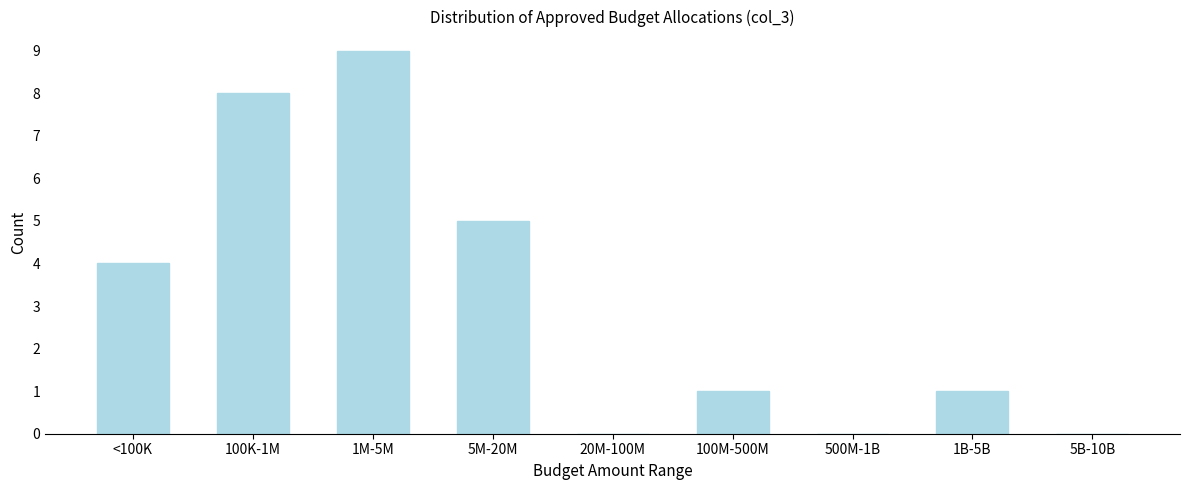

Reading right to left, extract all data points from this chart.

5B-10B=0	1B-5B=1	500M-1B=0	100M-500M=1	20M-100M=0	5M-20M=5	1M-5M=9	100K-1M=8	<100K=4